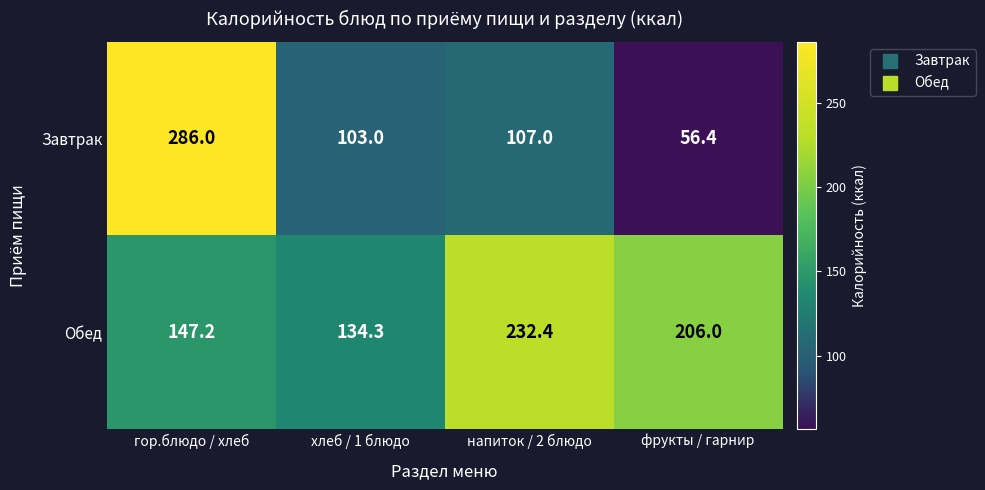

True or false: Завтрак has a value of 27.7 at фрукты / гарнир.

False